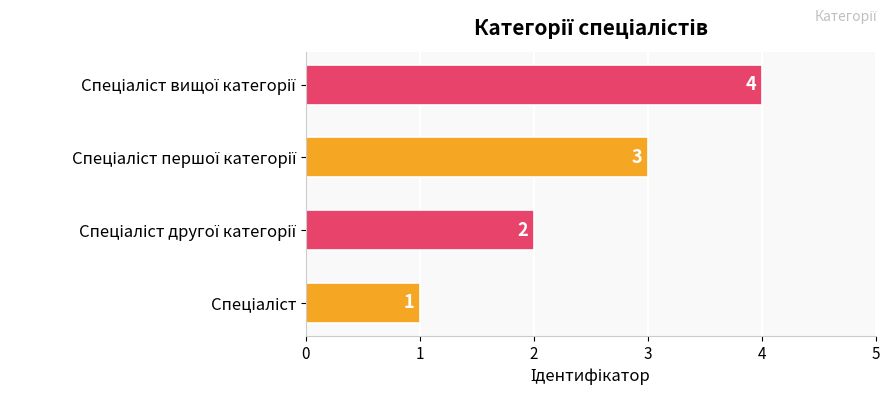

How many values are between 2 and 4?

3